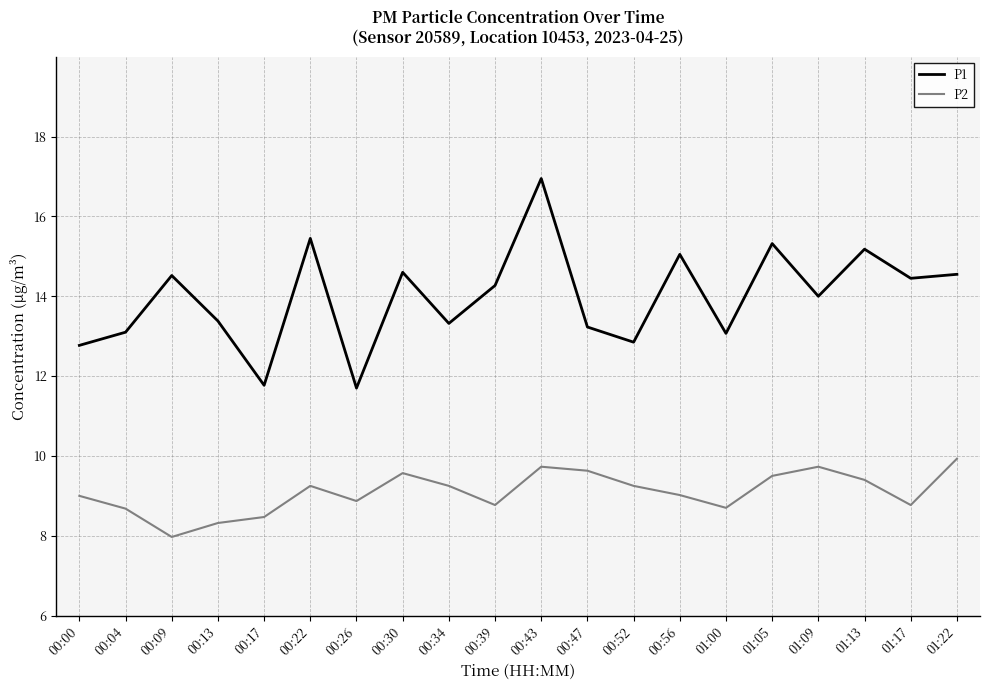

What are all the series names shown in the legend?

P1, P2